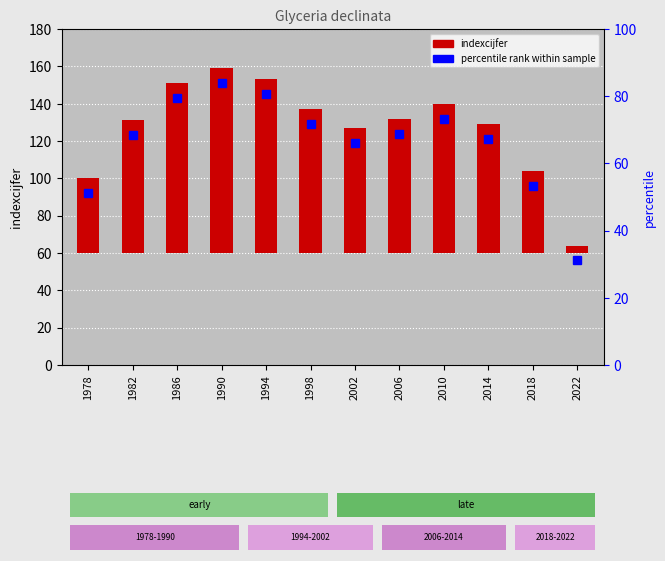

True or false: the data shows 21 at 2018.

False